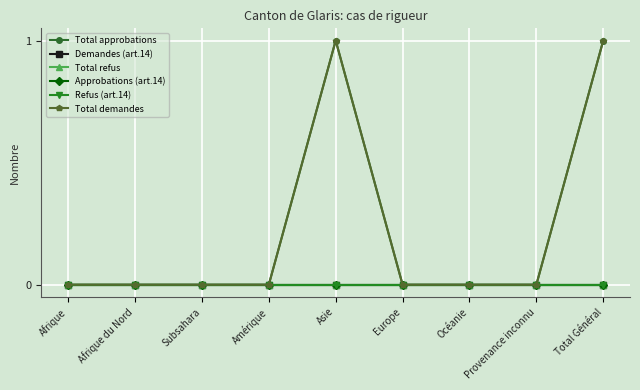

Reading left to right, extract all data points from this chart.

Total approbations: Afrique=0	Afrique du Nord=0	Subsahara=0	Amérique=0	Asie=1	Europe=0	Océanie=0	Provenance inconnu=0	Total Général=1
Demandes (art.14): Afrique=0	Afrique du Nord=0	Subsahara=0	Amérique=0	Asie=0	Europe=0	Océanie=0	Provenance inconnu=0	Total Général=0
Total refus: Afrique=0	Afrique du Nord=0	Subsahara=0	Amérique=0	Asie=0	Europe=0	Océanie=0	Provenance inconnu=0	Total Général=0
Approbations (art.14): Afrique=0	Afrique du Nord=0	Subsahara=0	Amérique=0	Asie=0	Europe=0	Océanie=0	Provenance inconnu=0	Total Général=0
Refus (art.14): Afrique=0	Afrique du Nord=0	Subsahara=0	Amérique=0	Asie=0	Europe=0	Océanie=0	Provenance inconnu=0	Total Général=0
Total demandes: Afrique=0	Afrique du Nord=0	Subsahara=0	Amérique=0	Asie=1	Europe=0	Océanie=0	Provenance inconnu=0	Total Général=1